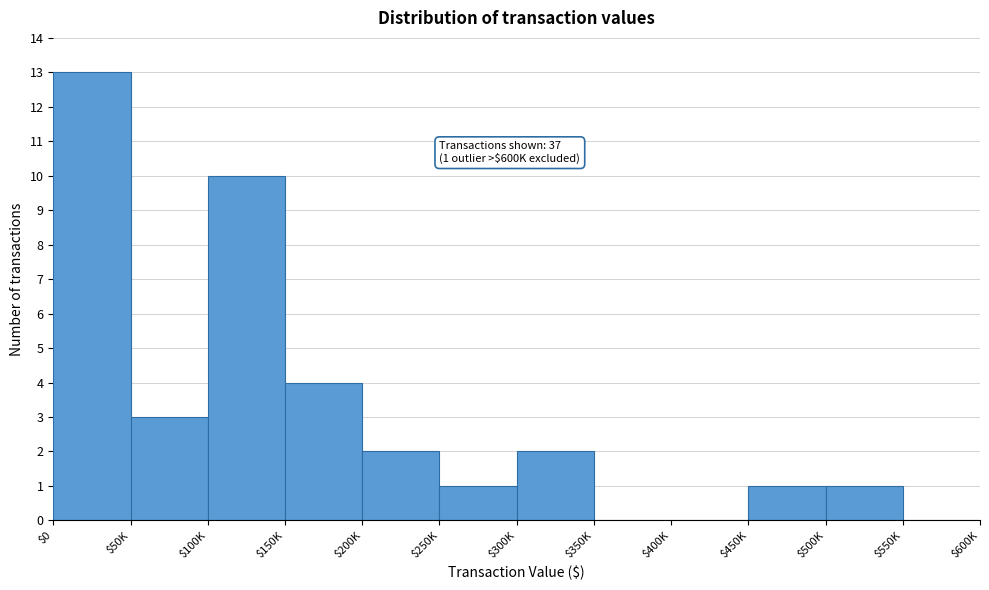

Which category has the highest value across all series?

$0